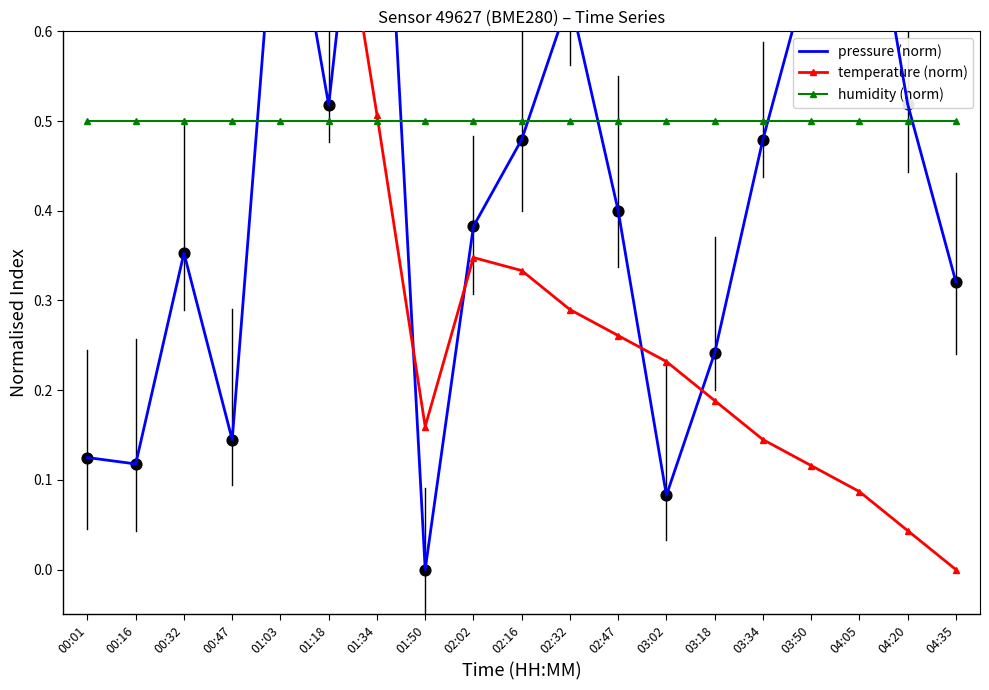

Which series reaches the minimum Y coordinate?

pressure (norm)